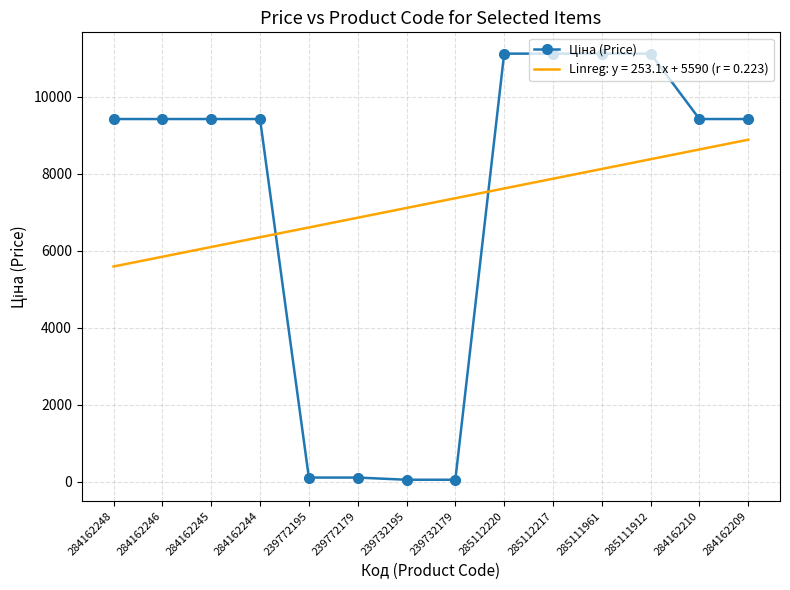

What is the difference between the Linreg: y = 253.1x + 5590 (r = 0.223) values at 284162209 and 284162244?

2530.8